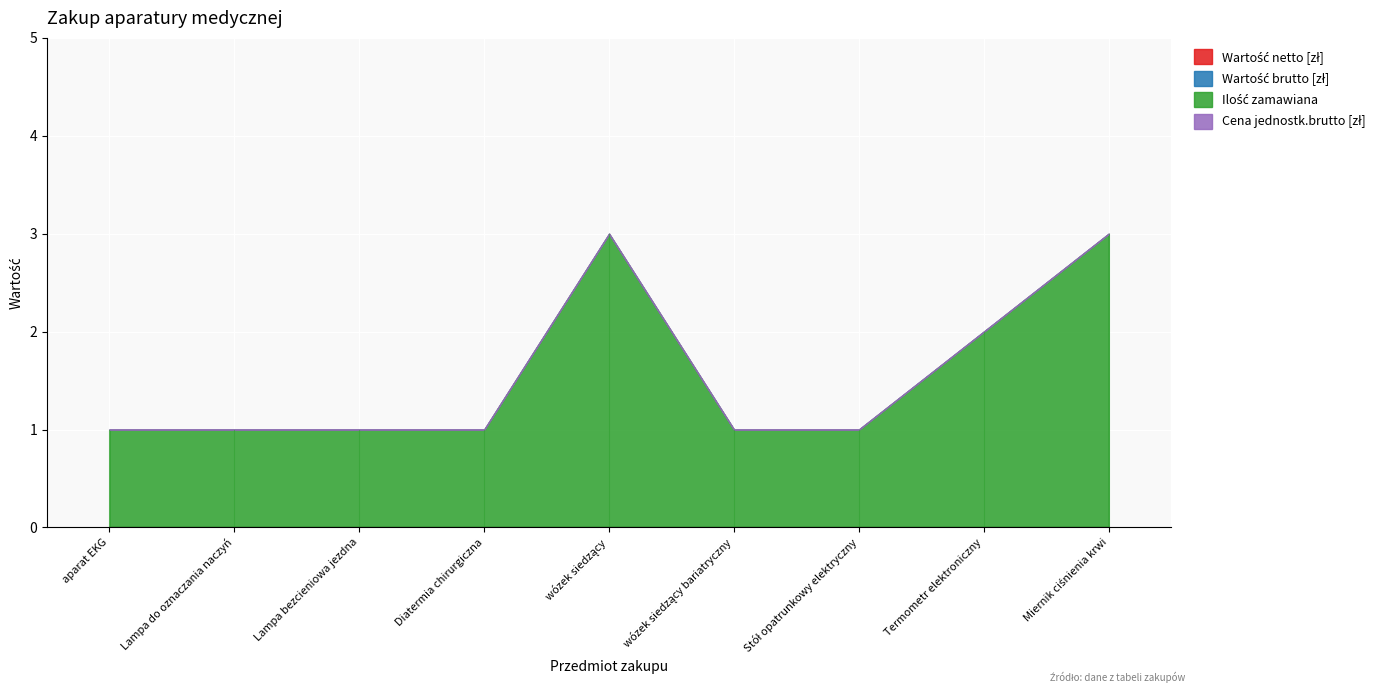

Reading right to left, transcribe all the data shown in this chart.

Wartość netto [zł]: Miernik ciśnienia krwi=0	Termometr elektroniczny=0	Stół opatrunkowy elektryczny=0	wózek siedzący bariatryczny=0	wózek siedzący=0	Diatermia chirurgiczna=0	Lampa bezcieniowa jezdna=0	Lampa do oznaczania naczyń=0	aparat EKG=0
Wartość brutto [zł]: Miernik ciśnienia krwi=0	Termometr elektroniczny=0	Stół opatrunkowy elektryczny=0	wózek siedzący bariatryczny=0	wózek siedzący=0	Diatermia chirurgiczna=0	Lampa bezcieniowa jezdna=0	Lampa do oznaczania naczyń=0	aparat EKG=0
Ilość zamawiana: Miernik ciśnienia krwi=3	Termometr elektroniczny=2	Stół opatrunkowy elektryczny=1	wózek siedzący bariatryczny=1	wózek siedzący=3	Diatermia chirurgiczna=1	Lampa bezcieniowa jezdna=1	Lampa do oznaczania naczyń=1	aparat EKG=1
Cena jednostk.brutto [zł]: Miernik ciśnienia krwi=0	Termometr elektroniczny=0	Stół opatrunkowy elektryczny=0	wózek siedzący bariatryczny=0	wózek siedzący=0	Diatermia chirurgiczna=0	Lampa bezcieniowa jezdna=0	Lampa do oznaczania naczyń=0	aparat EKG=0